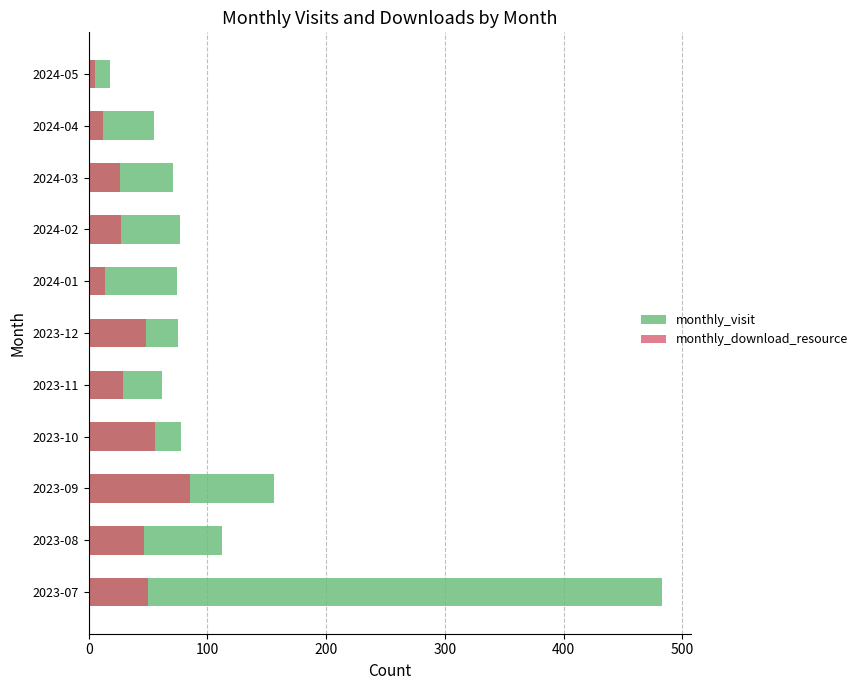

List the series in order of their peak value, lowest first.

monthly_download_resource, monthly_visit